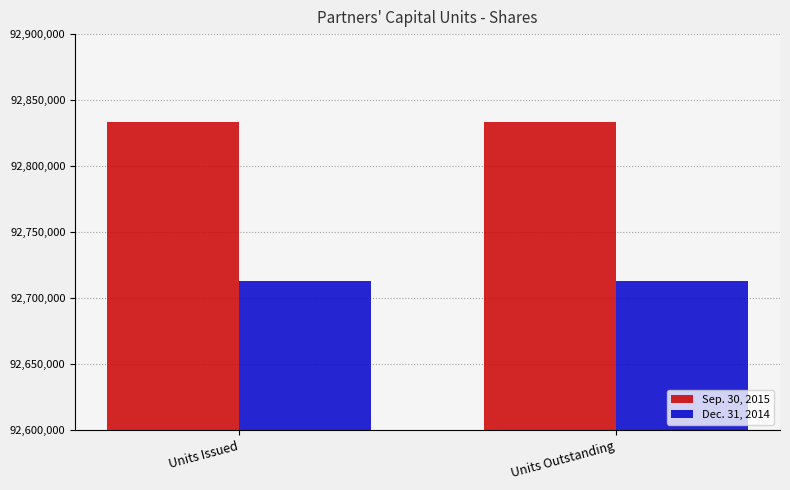

Does the chart contain any negative values?

No